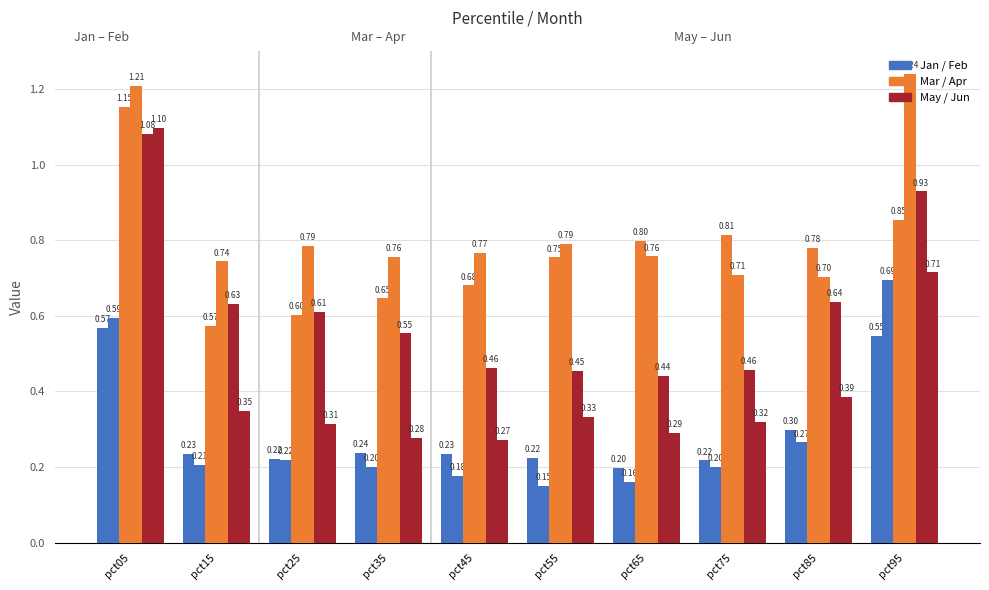

How many bars are there in total?

60